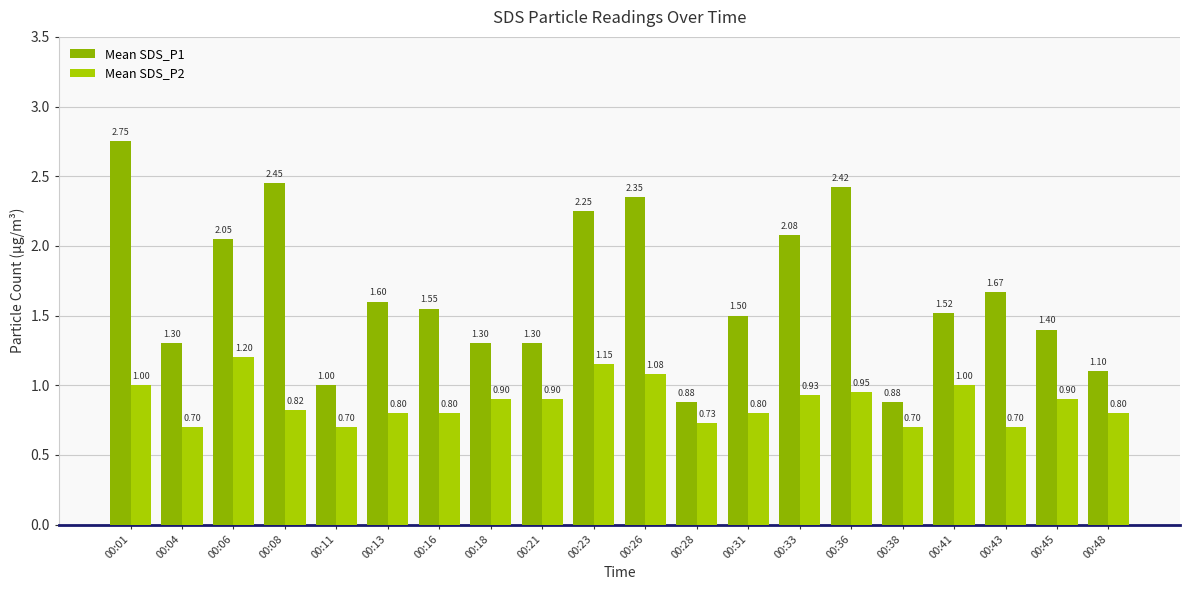

Is it true that Mean SDS_P1 equals 2.5 at 00:31?

False